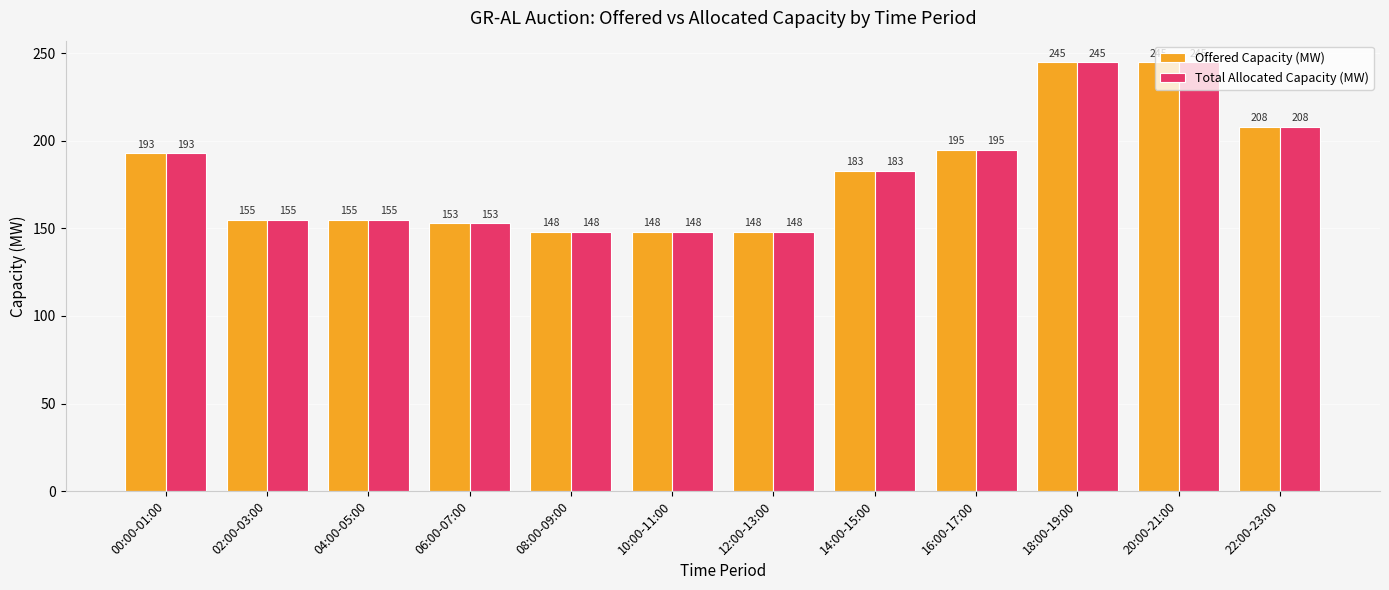

What is the minimum value shown in the chart?

148